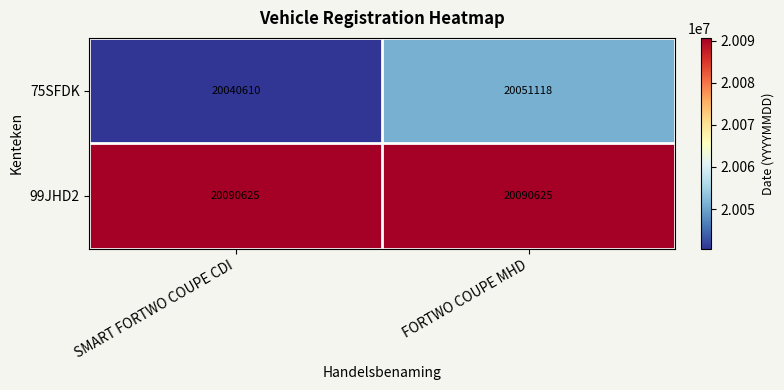

Which series has the widest spread of values?

75SFDK